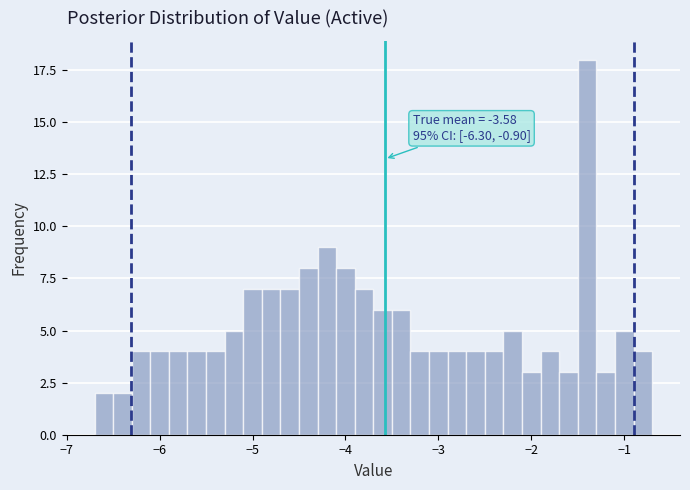

Read against the x-axis, roughly where is the centre of the tallest bar?

-1.4